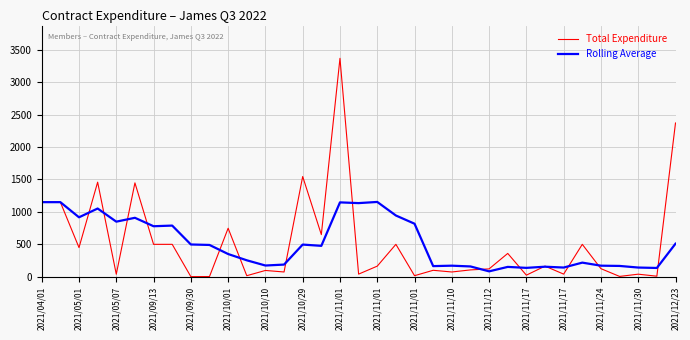

Does the chart have visible grid lines?

Yes